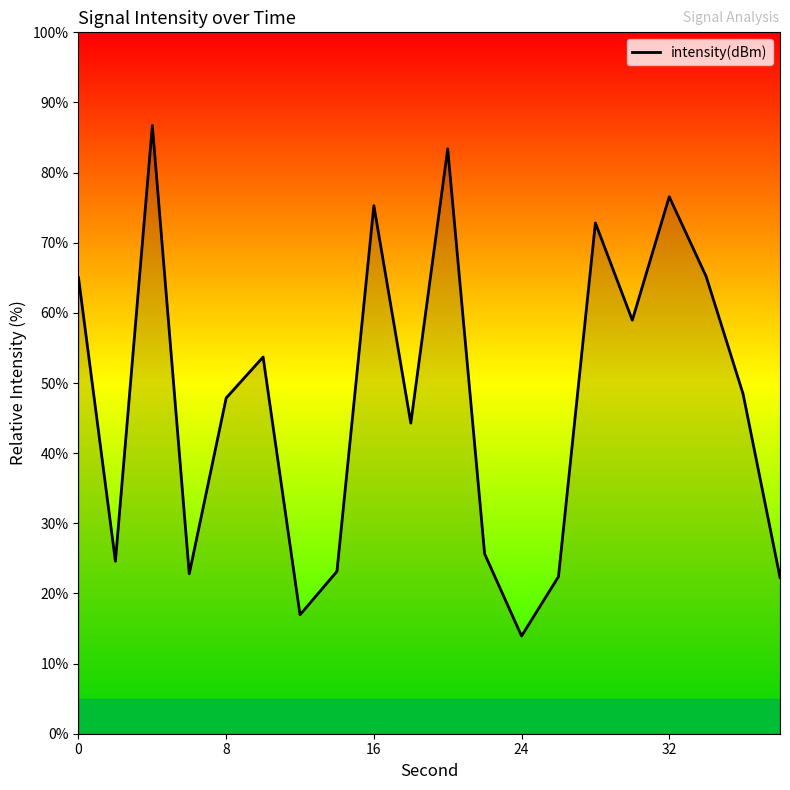

What is the maximum value shown in the chart?

86.7